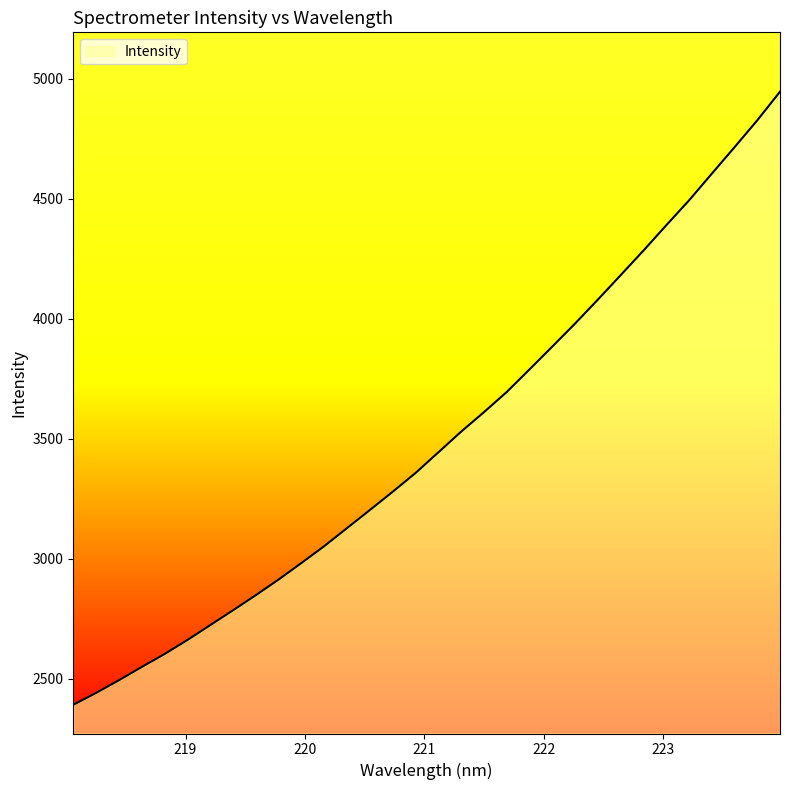

What is the greatest value displayed?

4946.3